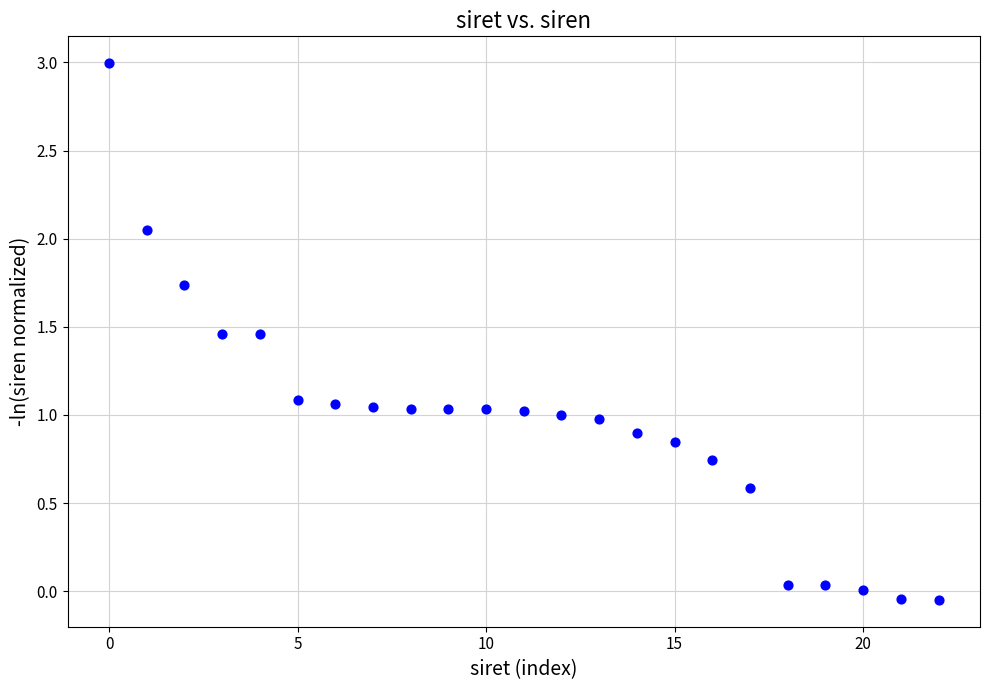

What is the range of Y values (max minus min)?

3.0